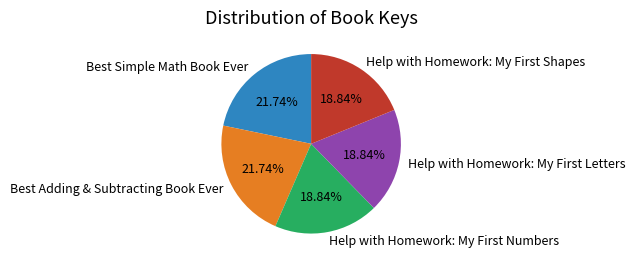

Approximately how many times larger is the value at Best Adding & Subtracting Book Ever compared to Best Simple Math Book Ever?

1.0